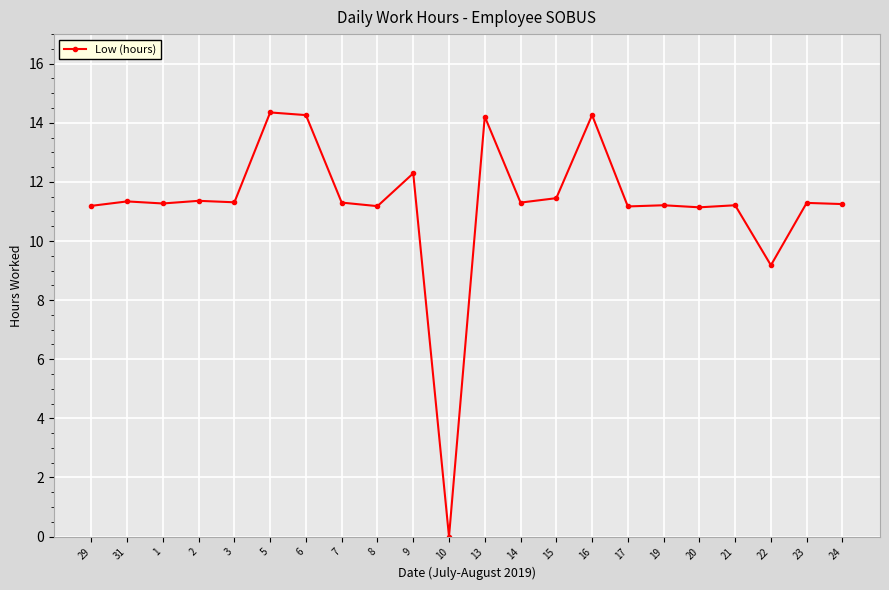

At which label does the data first exceed 11?

29